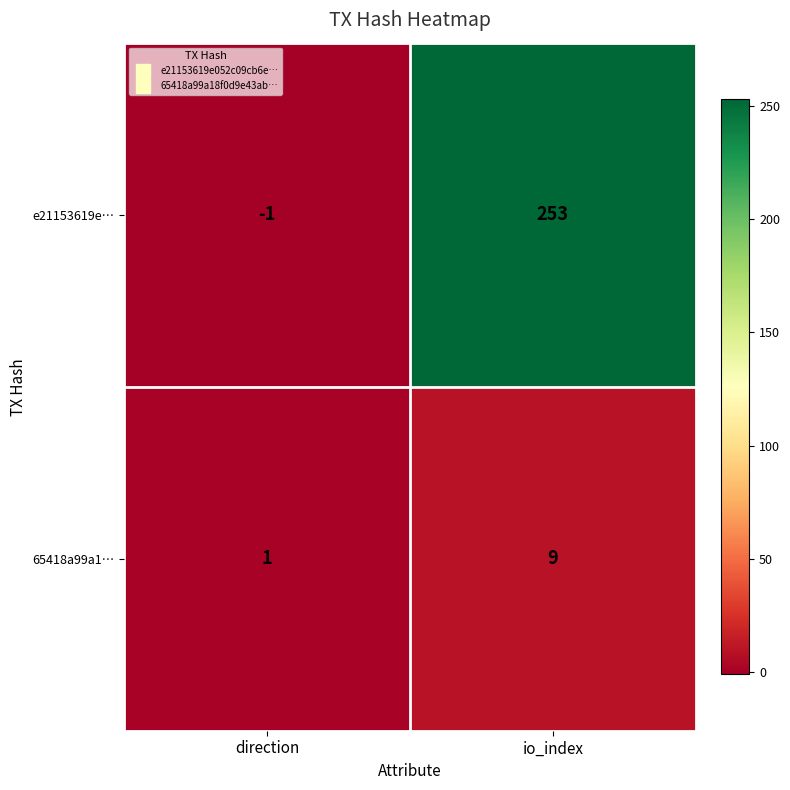

At which category does the chart reach its peak across all series?

io_index